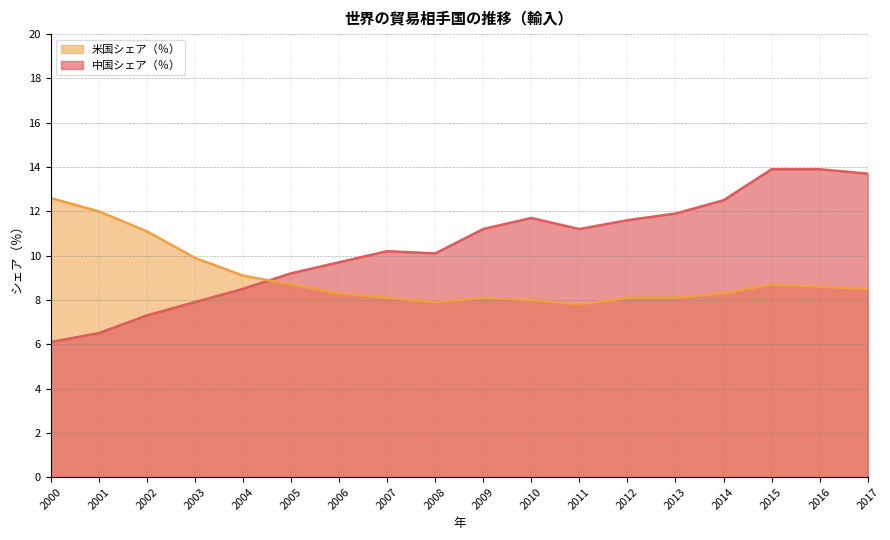

Where is 中国シェア（％） nearest to the value 10?

2008